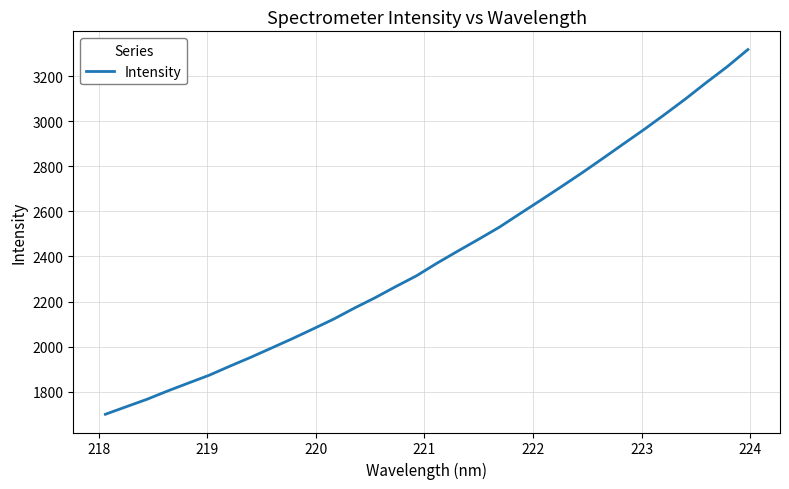

What is the difference between the maximum and minimum values?

1619.1